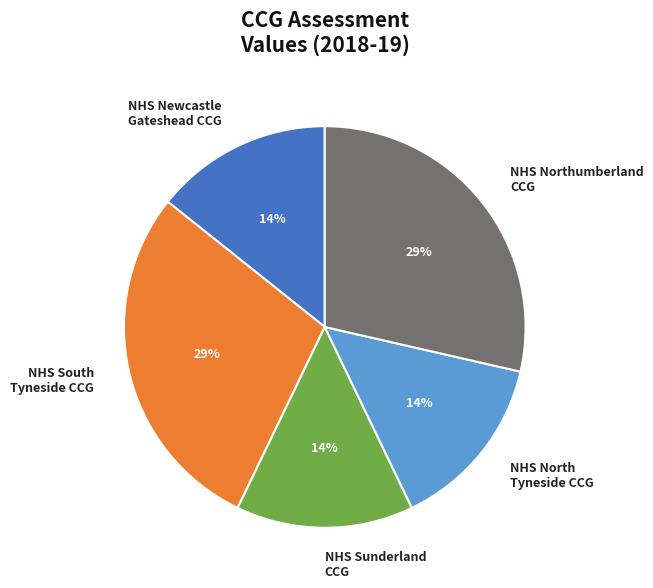

Is there a majority slice in this chart?

No